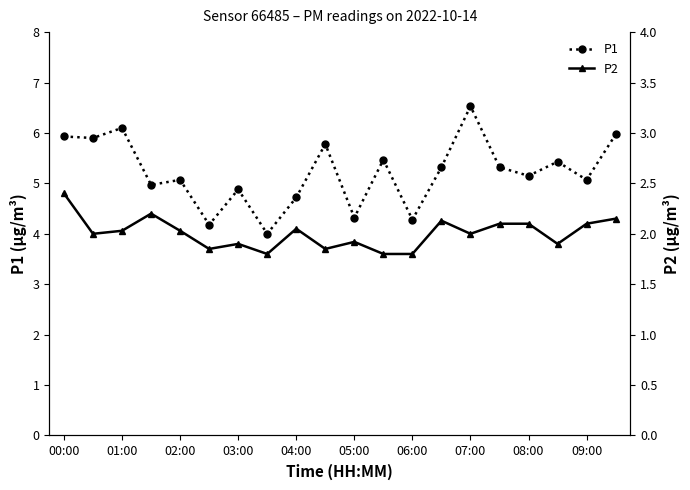

True or false: P1 has more than 2 interior local peaks.

True